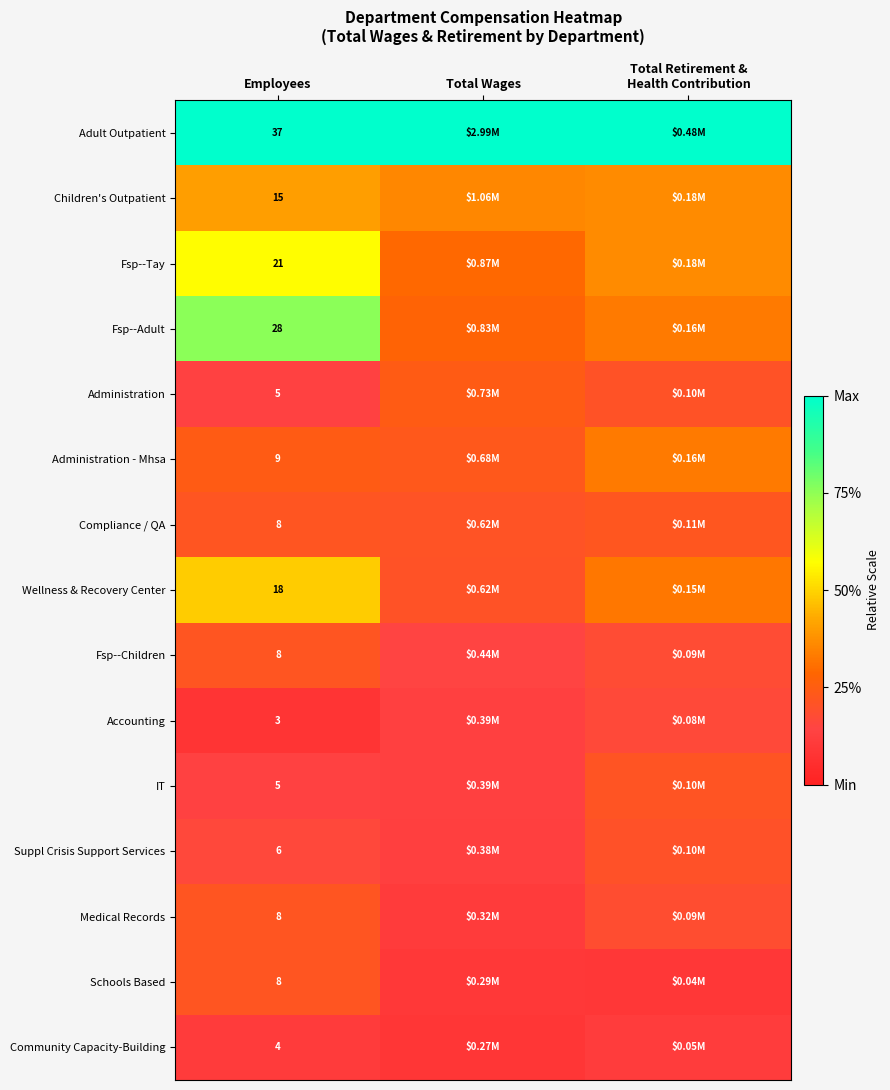

The Medical Records series shows 0.3 at Total Retirement & Health Contribution. True or false?

False